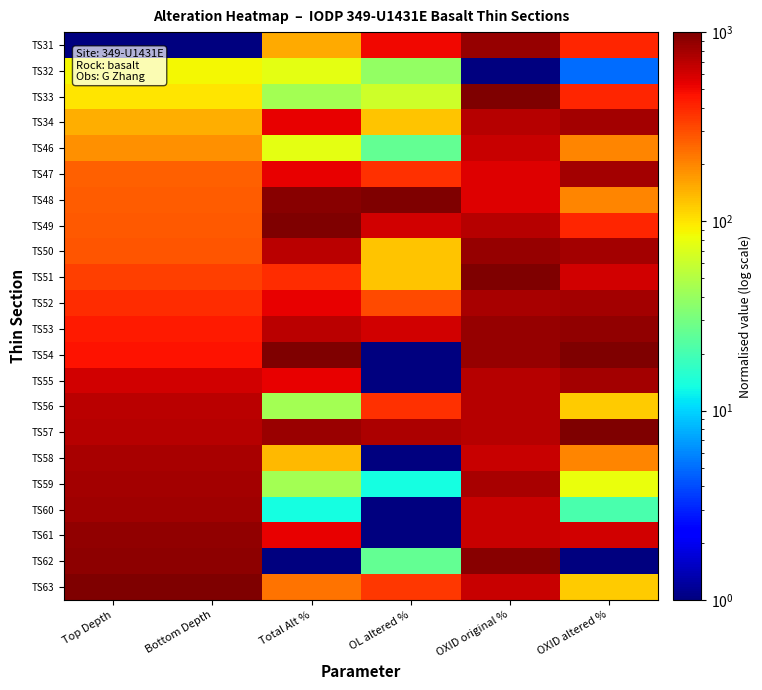

Which category has the highest value across all series?

OXID original %